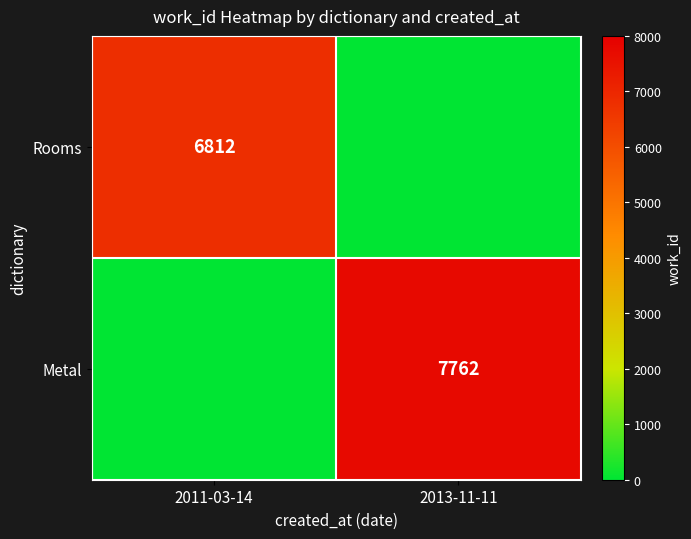

The value of Metal at 2013-11-11 is 12192. True or false?

False